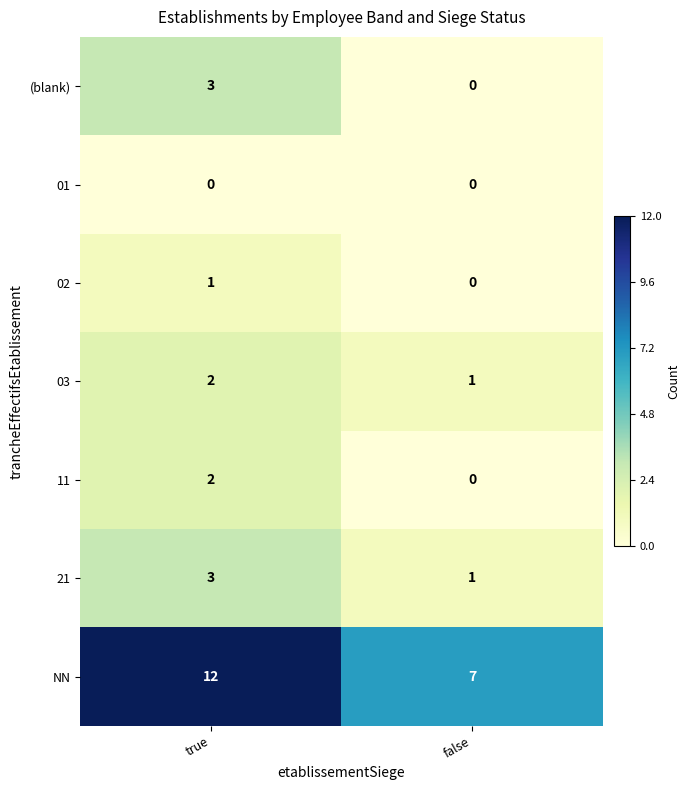

Reading left to right, extract all data points from this chart.

(blank): 3	0
01: 0	0
02: 1	0
03: 2	1
11: 2	0
21: 3	1
NN: 12	7